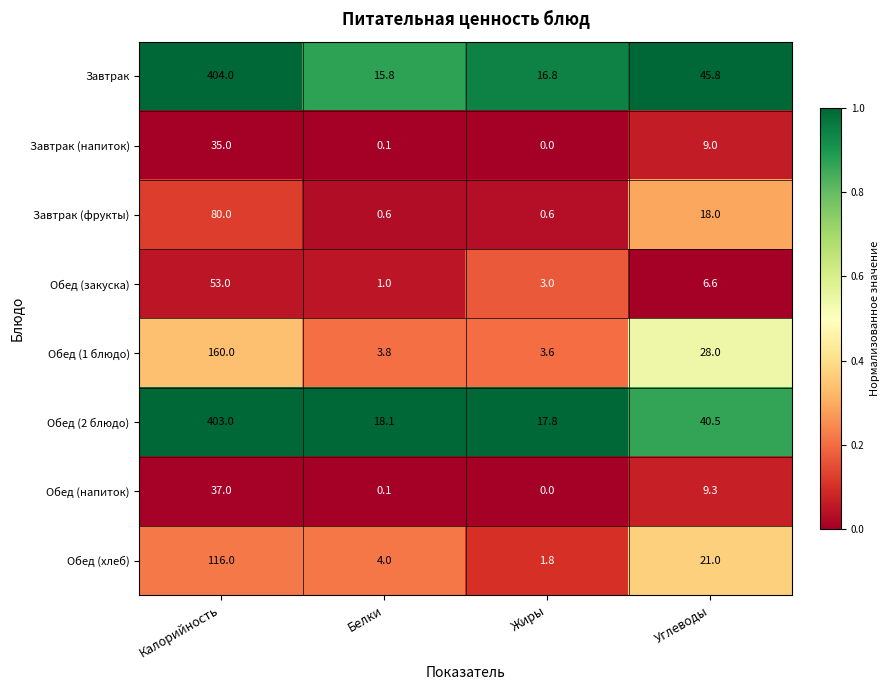

Between Калорийность and Углеводы, which series saw the biggest shift?

Обед (2 блюдо)